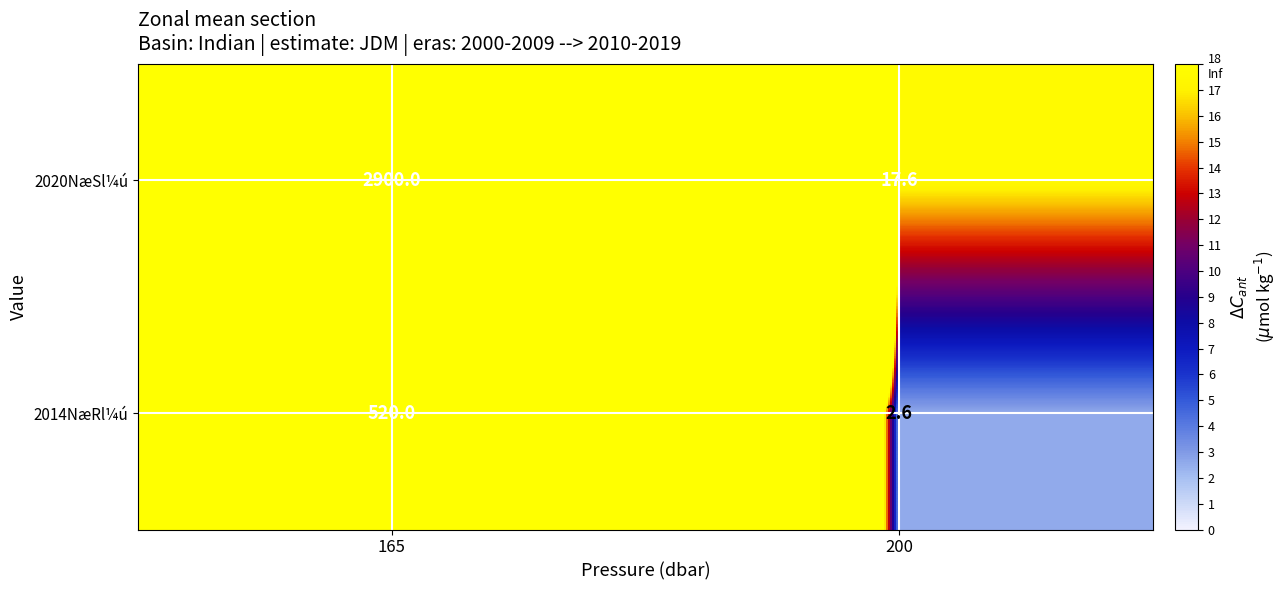

What is the sum of all 2014NæRl¼ú values?

522.6